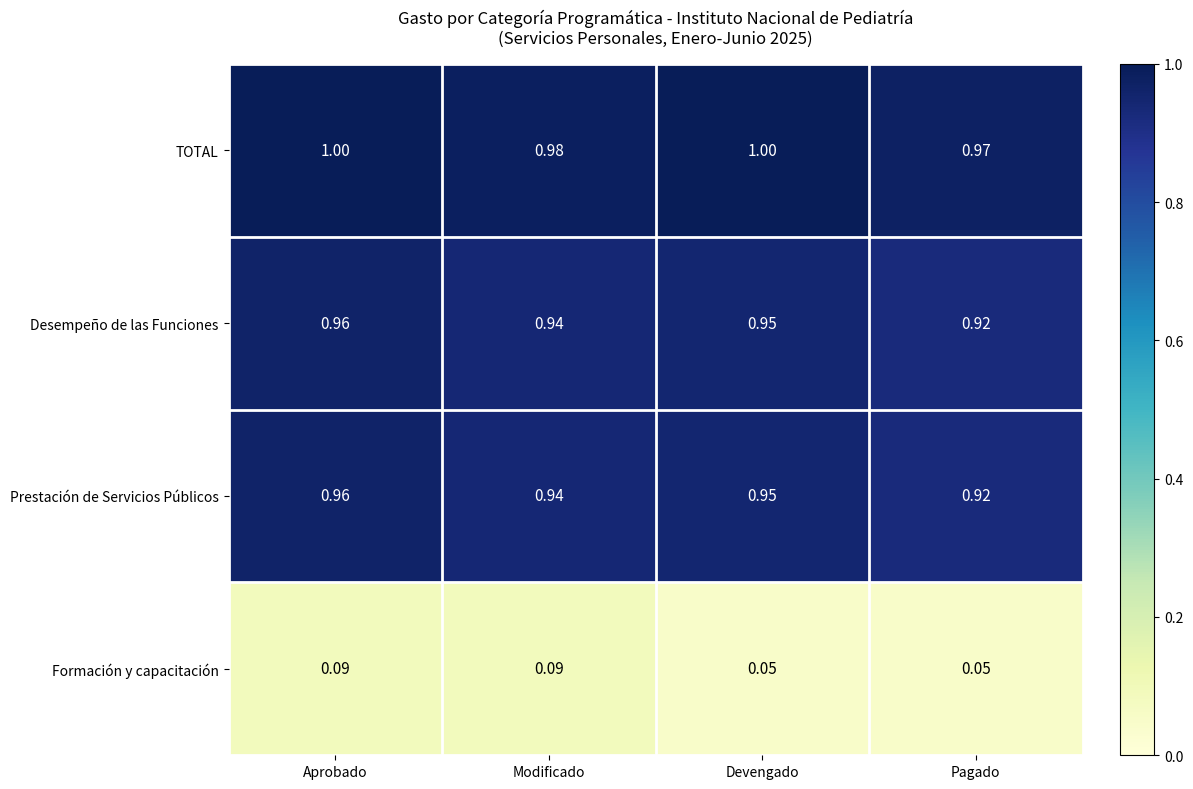

Which series has the largest range (max minus min)?

Formación y capacitación